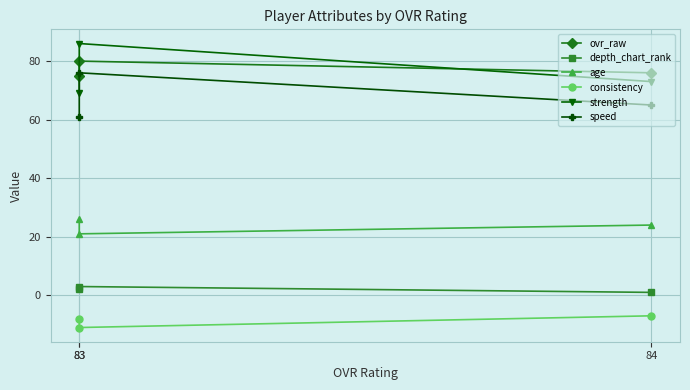

Reading left to right, transcribe all the data shown in this chart.

ovr_raw: 84=76	83=80	83=75
depth_chart_rank: 84=1	83=3	83=2
age: 84=24	83=21	83=26
consistency: 84=-7	83=-11	83=-8
strength: 84=73	83=86	83=69
speed: 84=65	83=76	83=61